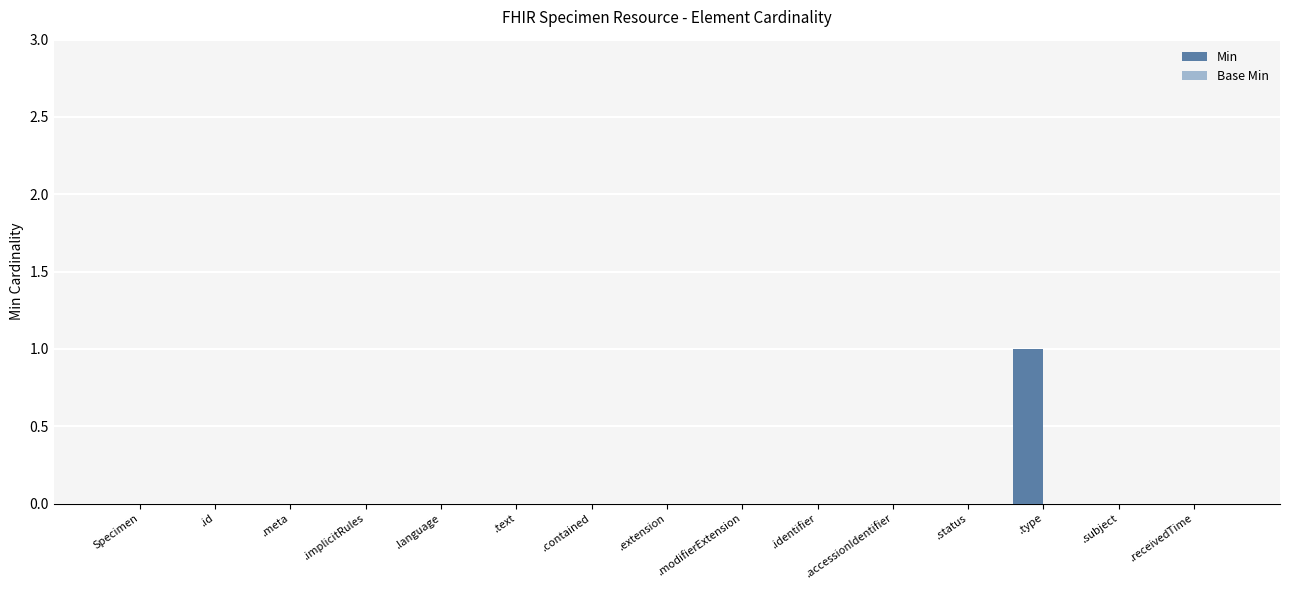

Which has a higher value, .type or .subject?

.type